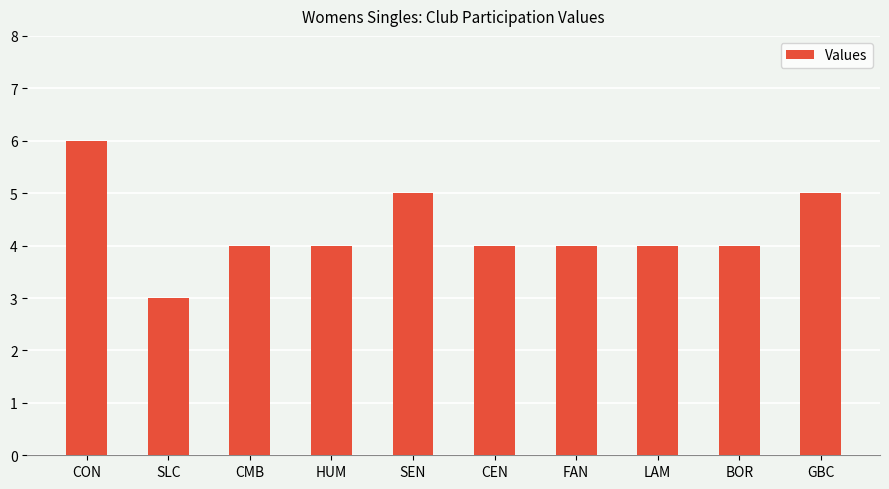

The chart shows a value of 8 at CON. True or false?

False